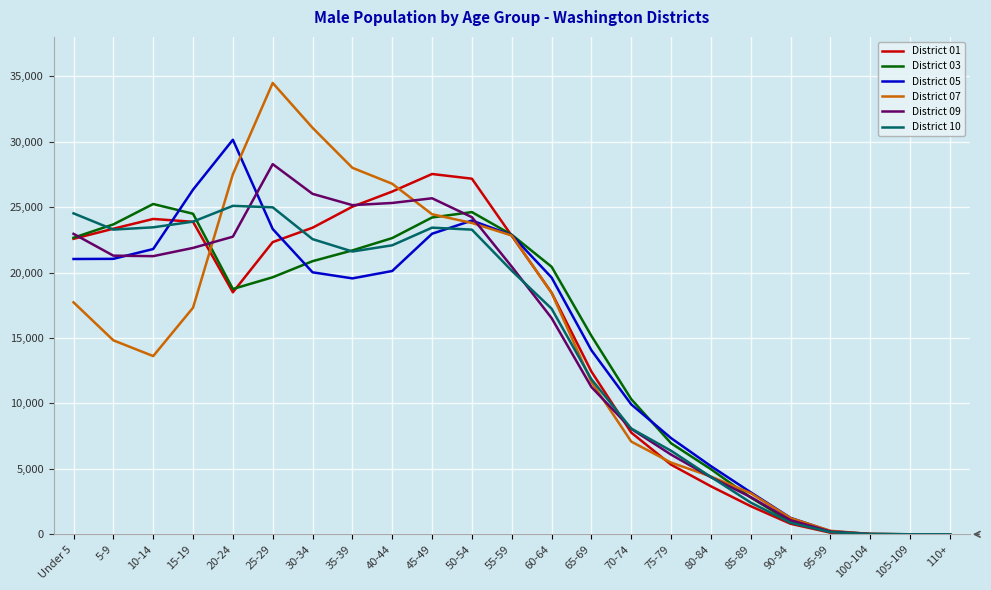

Is this an area chart (filled region under the line)?

No